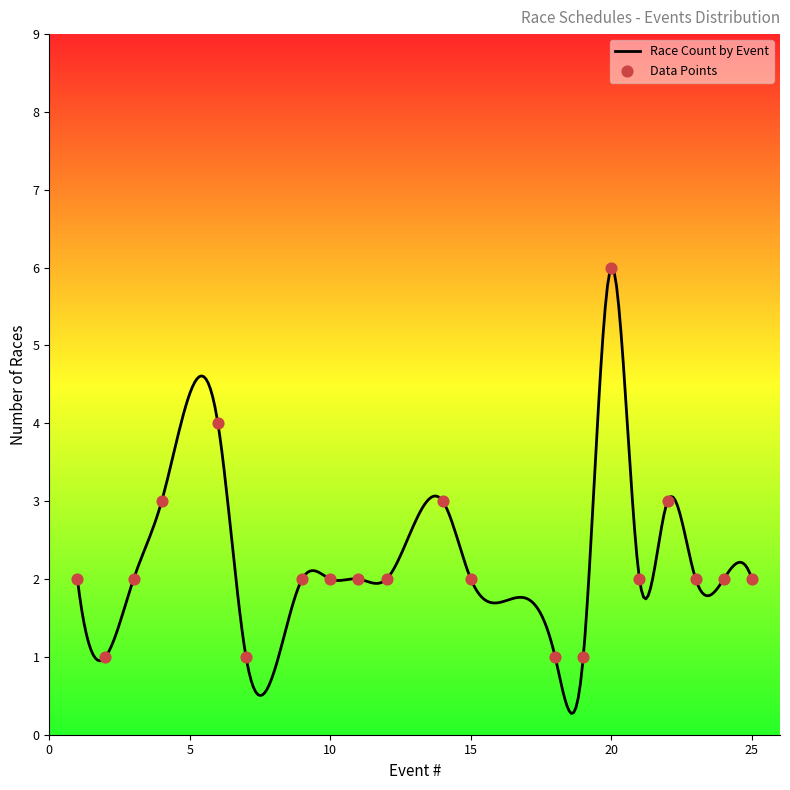

Approximately how many times larger is the value at 14 compared to 23?

1.5